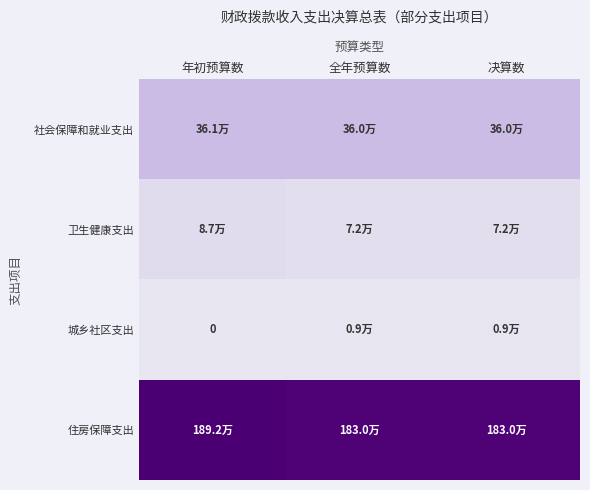

What is the sum of the 社会保障和就业支出 values at 决算数 and 年初预算数?

721385.0